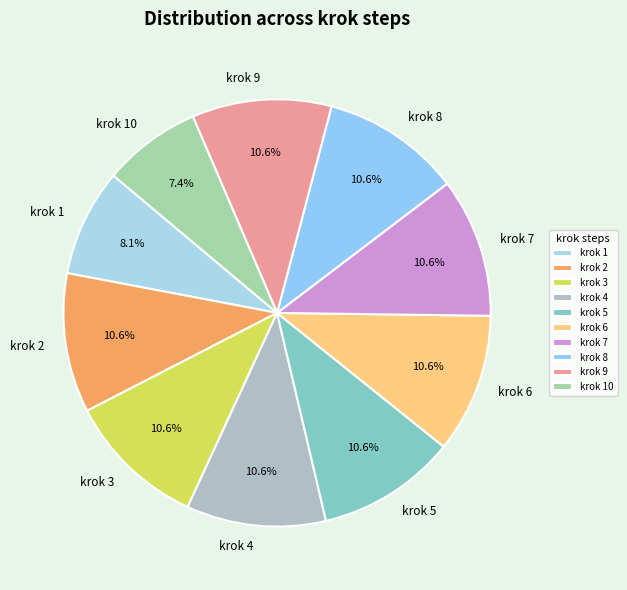

To the nearest percent, what is the difference between the krok 1 and krok 9 slice percentages?

2%